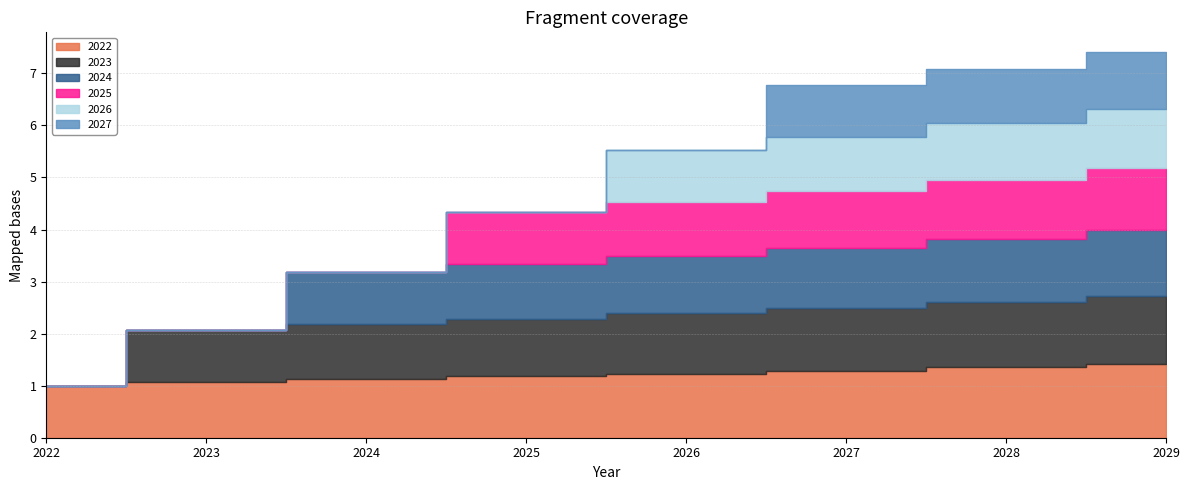

True or false: 2025 and 2027 intersect in this chart.

False